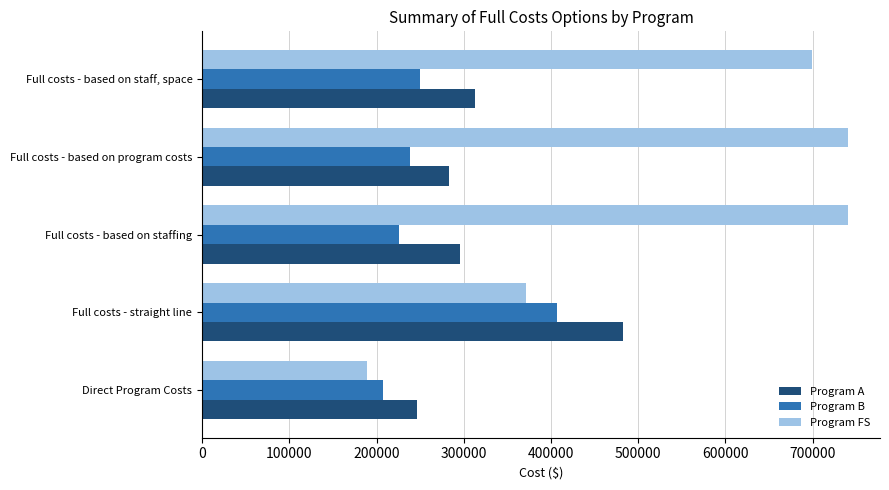

True or false: Program B has a value of 249675 at Full costs - based on staff, space.

True